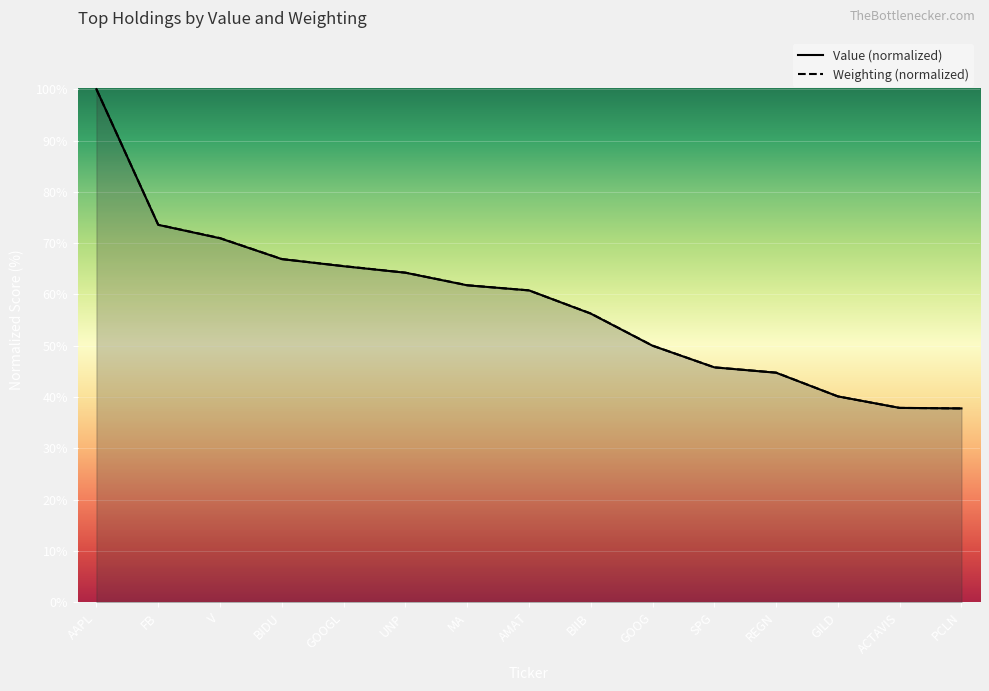

What is the greatest value displayed?

100.0